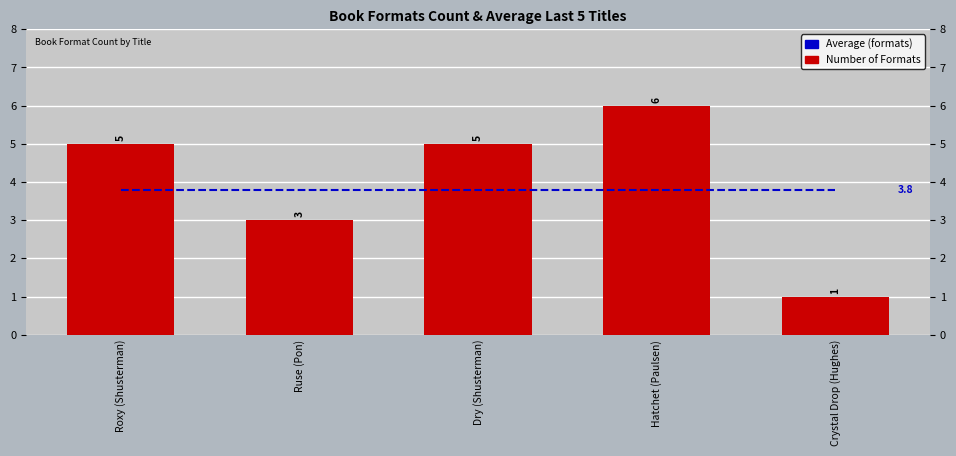

Which series has the widest spread of values?

Number of Formats